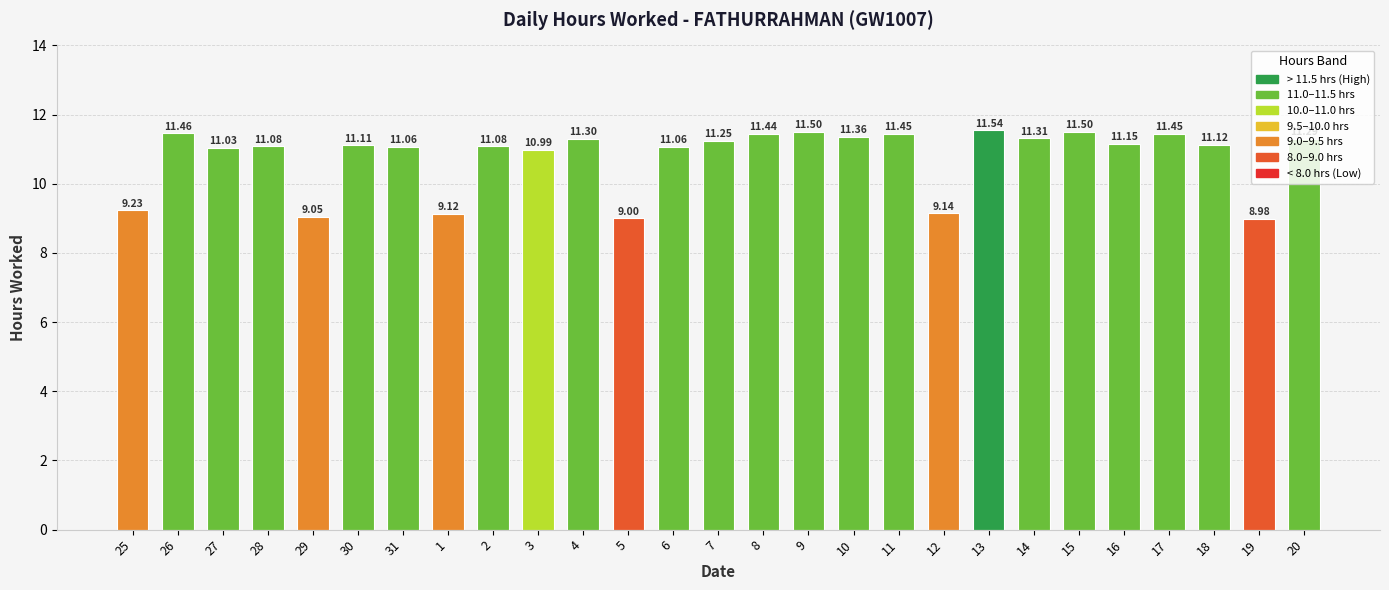

What is the value of the 12th bar from the left?

9.0